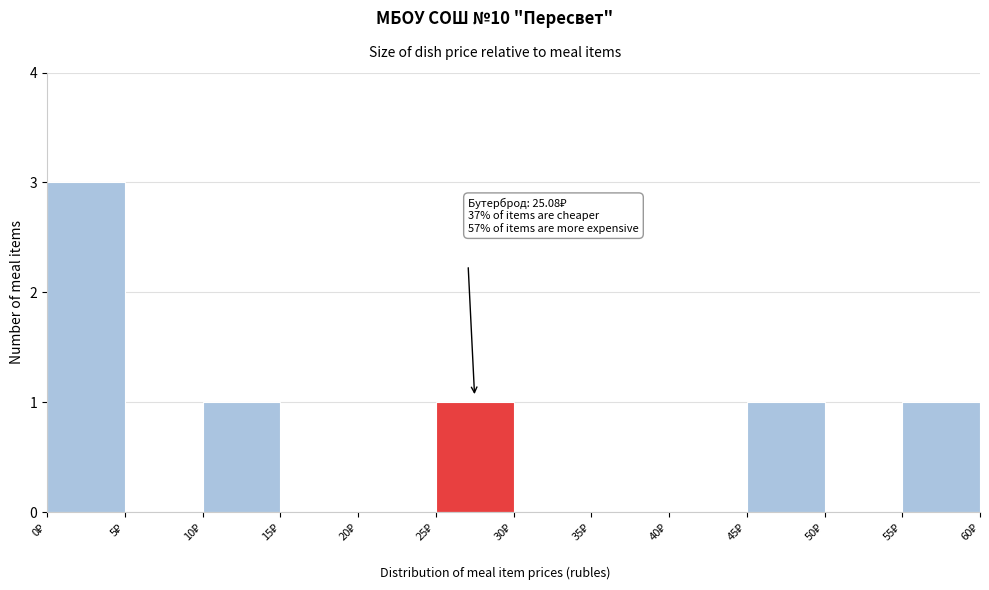

Over which range of the x-axis is the bar tallest?

0 to 5